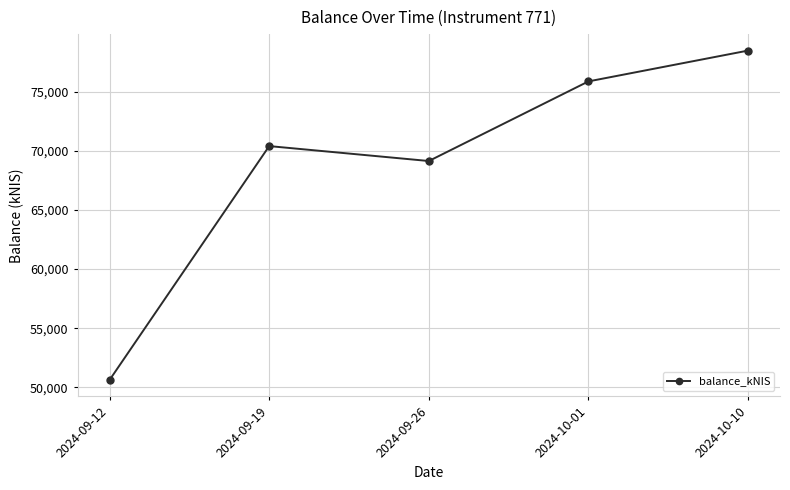

Between 2024-10-01 and 2024-09-19, which is larger?

2024-10-01